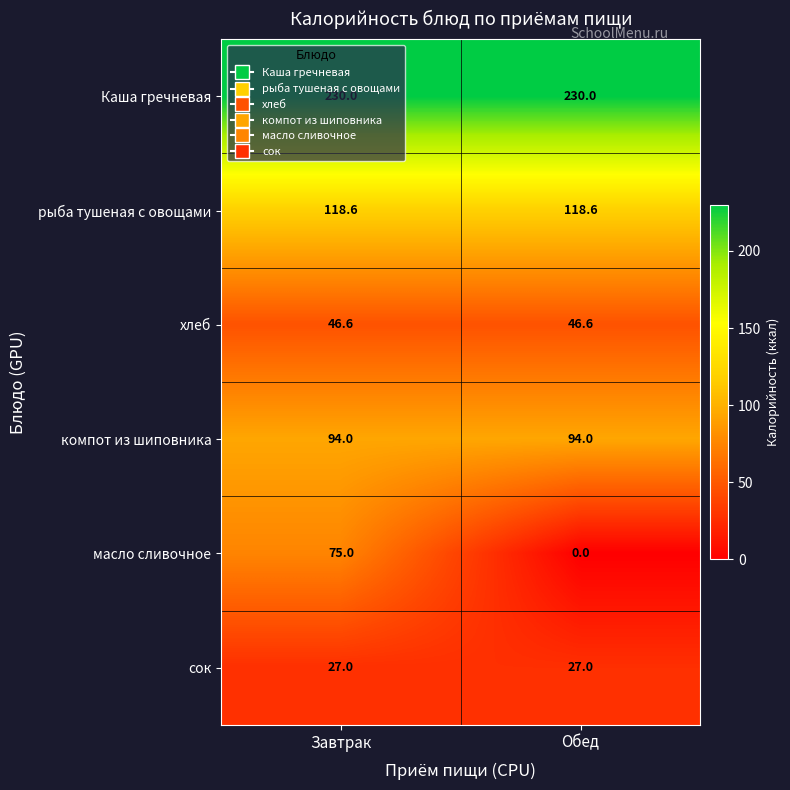

What is the approximate value of Каша гречневая at Завтрак?

230.0